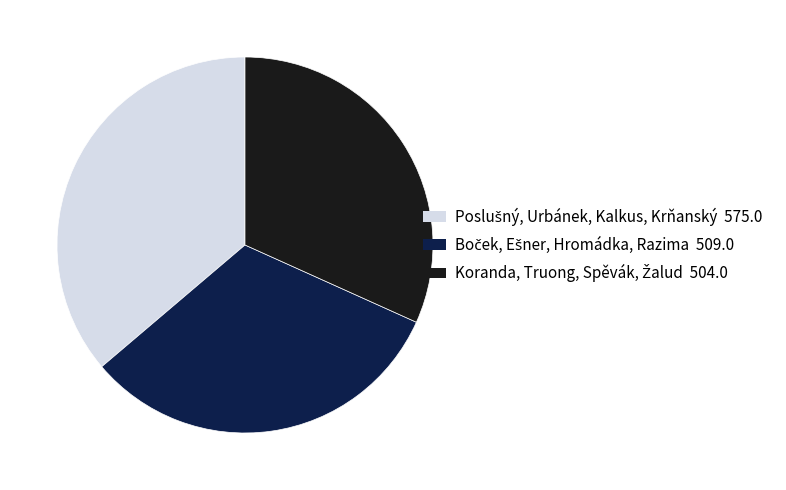

Is there a majority slice in this chart?

No